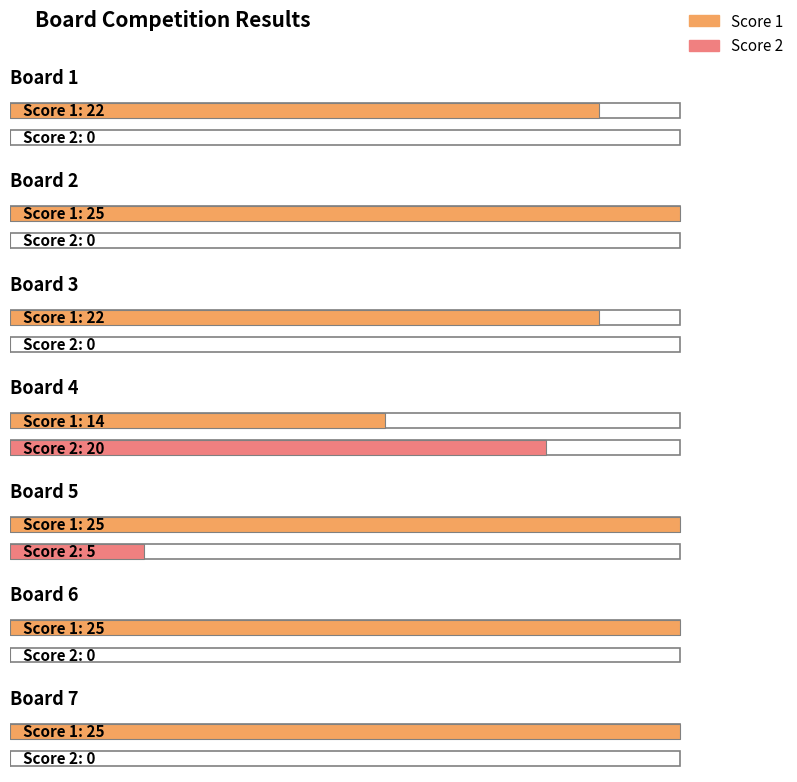

True or false: Score 1 has a value of 22 at Board 3.

True